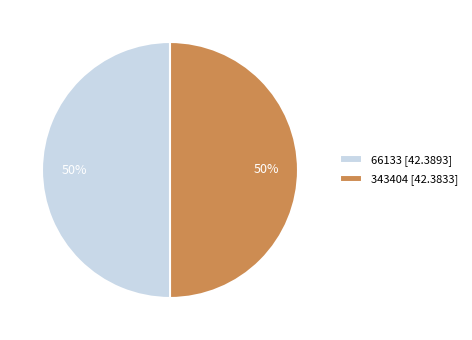

The 66133 [42.3893] slice represents 61% of the pie. True or false?

False